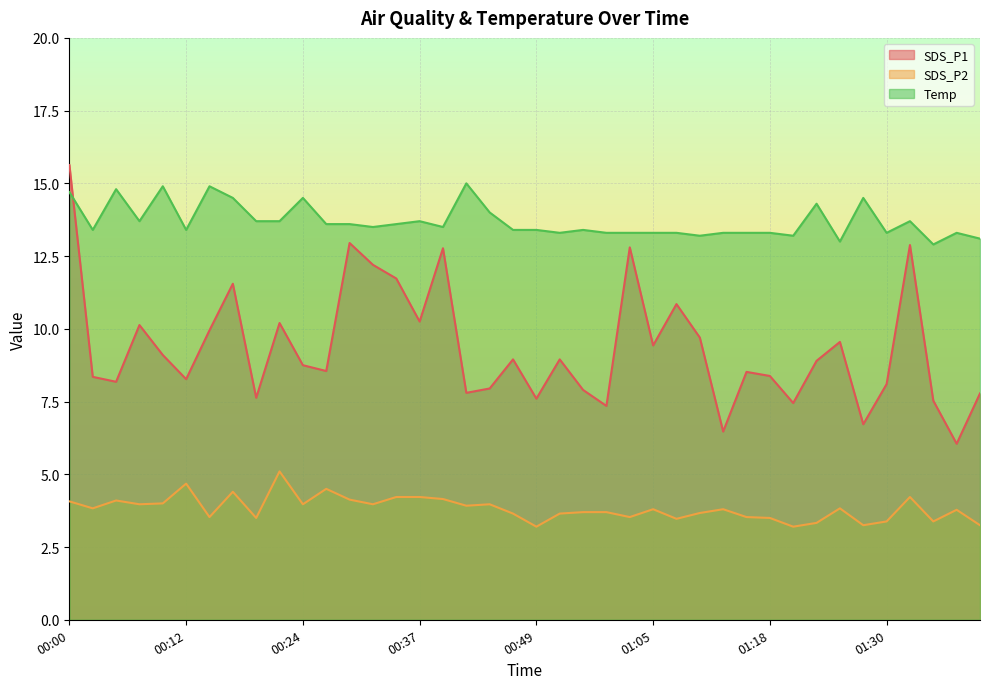

Reading left to right, extract all data points from this chart.

SDS_P1: 00:00=15.6	00:02=8.3	00:05=8.2	00:07=10.1	00:10=9.1	00:12=8.3	00:15=9.9	00:17=11.6	00:19=7.6	00:22=10.2	00:24=8.8	00:27=8.6	00:29=12.9	00:32=12.2	00:34=11.7	00:37=10.2	00:39=12.8	00:42=7.8	00:44=8.0	00:46=8.9	00:49=7.6	00:52=8.9	00:54=7.9	00:57=7.3	01:00=12.8	01:05=9.4	01:07=10.8	01:10=9.7	01:12=6.5	01:15=8.5	01:18=8.4	01:20=7.5	01:23=8.9	01:25=9.6	01:28=6.7	01:30=8.1	01:33=12.9	01:35=7.5	01:38=6.0	01:40=7.8
SDS_P2: 00:00=4.1	00:02=3.8	00:05=4.1	00:07=4.0	00:10=4.0	00:12=4.7	00:15=3.5	00:17=4.4	00:19=3.5	00:22=5.1	00:24=4.0	00:27=4.5	00:29=4.1	00:32=4.0	00:34=4.2	00:37=4.2	00:39=4.2	00:42=3.9	00:44=4.0	00:46=3.6	00:49=3.2	00:52=3.6	00:54=3.7	00:57=3.7	01:00=3.5	01:05=3.8	01:07=3.5	01:10=3.7	01:12=3.8	01:15=3.5	01:18=3.5	01:20=3.2	01:23=3.3	01:25=3.8	01:28=3.2	01:30=3.4	01:33=4.2	01:35=3.4	01:38=3.8	01:40=3.2
Temp: 00:00=14.7	00:02=13.4	00:05=14.8	00:07=13.7	00:10=14.9	00:12=13.4	00:15=14.9	00:17=14.5	00:19=13.7	00:22=13.7	00:24=14.5	00:27=13.6	00:29=13.6	00:32=13.5	00:34=13.6	00:37=13.7	00:39=13.5	00:42=15.0	00:44=14.0	00:46=13.4	00:49=13.4	00:52=13.3	00:54=13.4	00:57=13.3	01:00=13.3	01:05=13.3	01:07=13.3	01:10=13.2	01:12=13.3	01:15=13.3	01:18=13.3	01:20=13.2	01:23=14.3	01:25=13.0	01:28=14.5	01:30=13.3	01:33=13.7	01:35=12.9	01:38=13.3	01:40=13.1